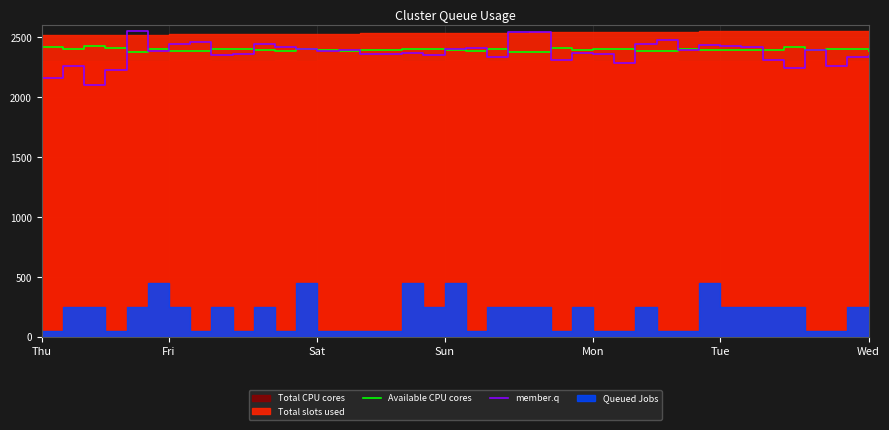

Which series has the widest spread of values?

member.q